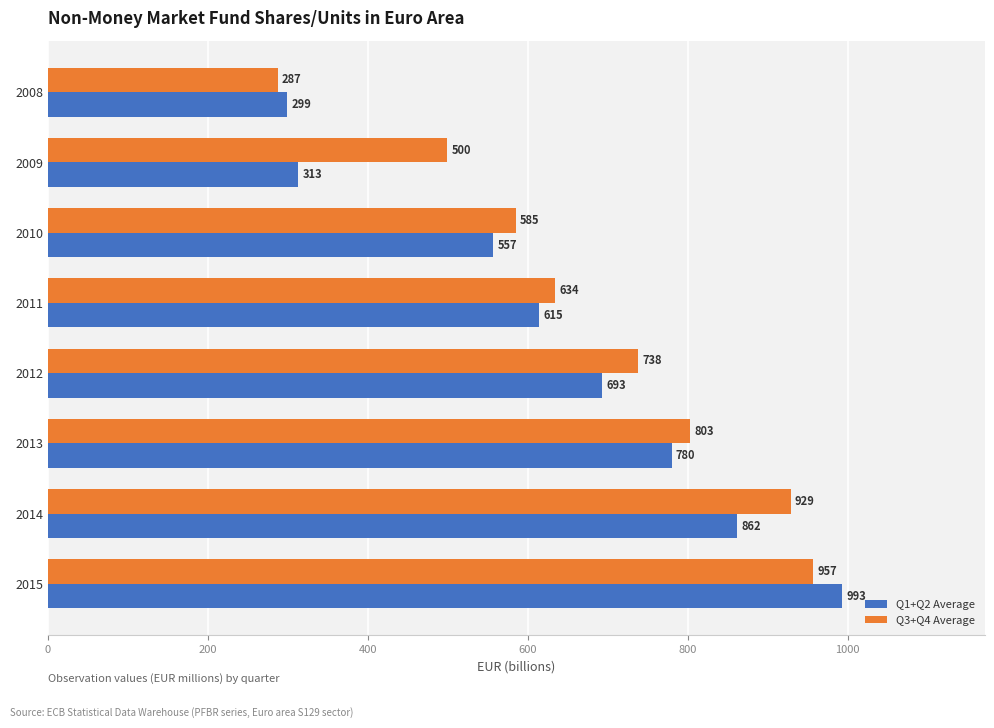

How many data points in Q1+Q2 Average are above 693?

4